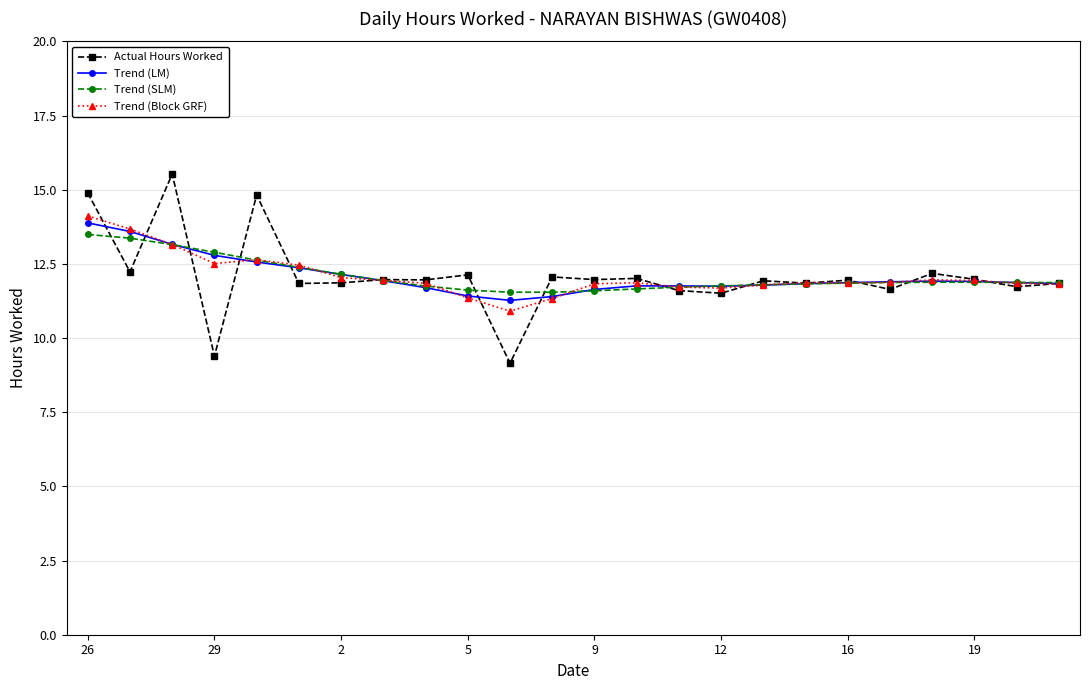

What is the sum of all Trend (SLM) values?

290.0